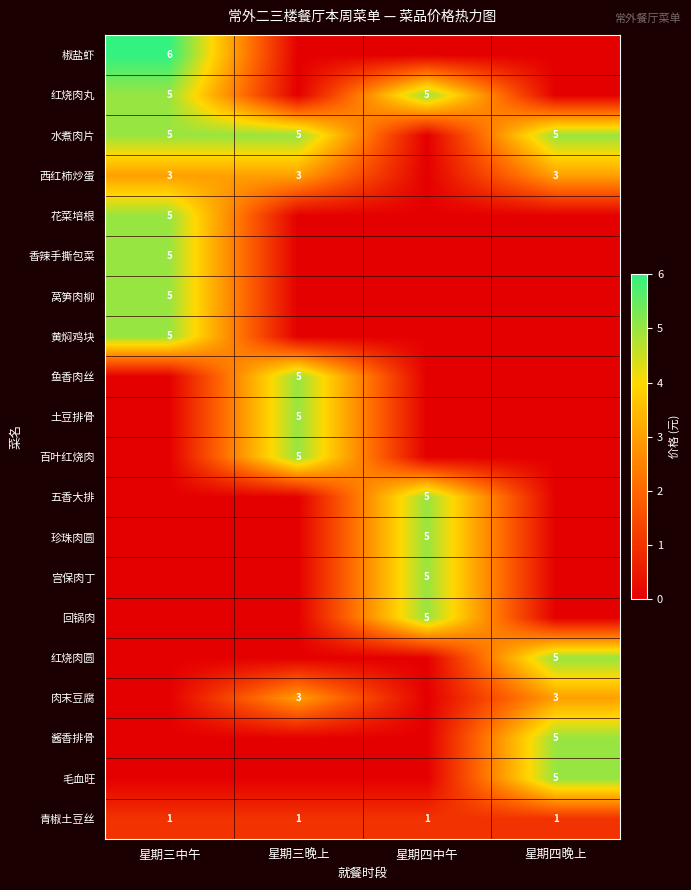

The 五香大排 series shows 3 at 星期四中午. True or false?

False